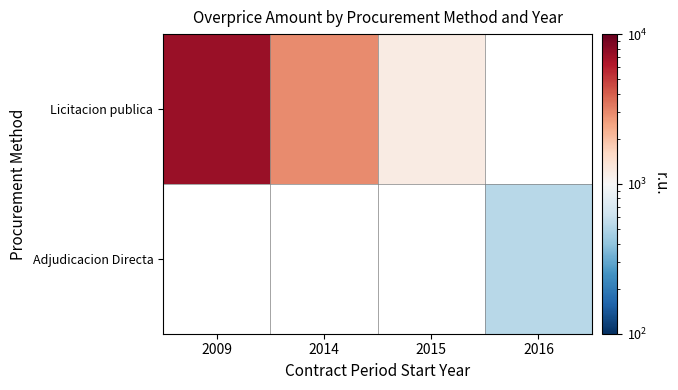

At which label does Licitacion publica first exceed 2988?

2009